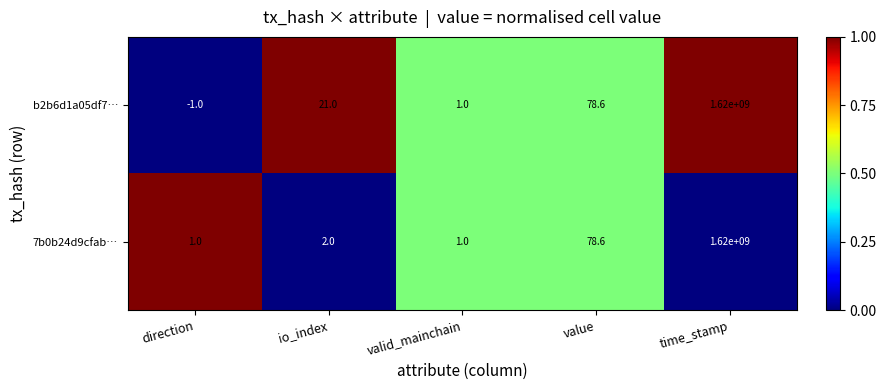

What is the sum of all b2b6d1a05df7… values?

1620000099.6